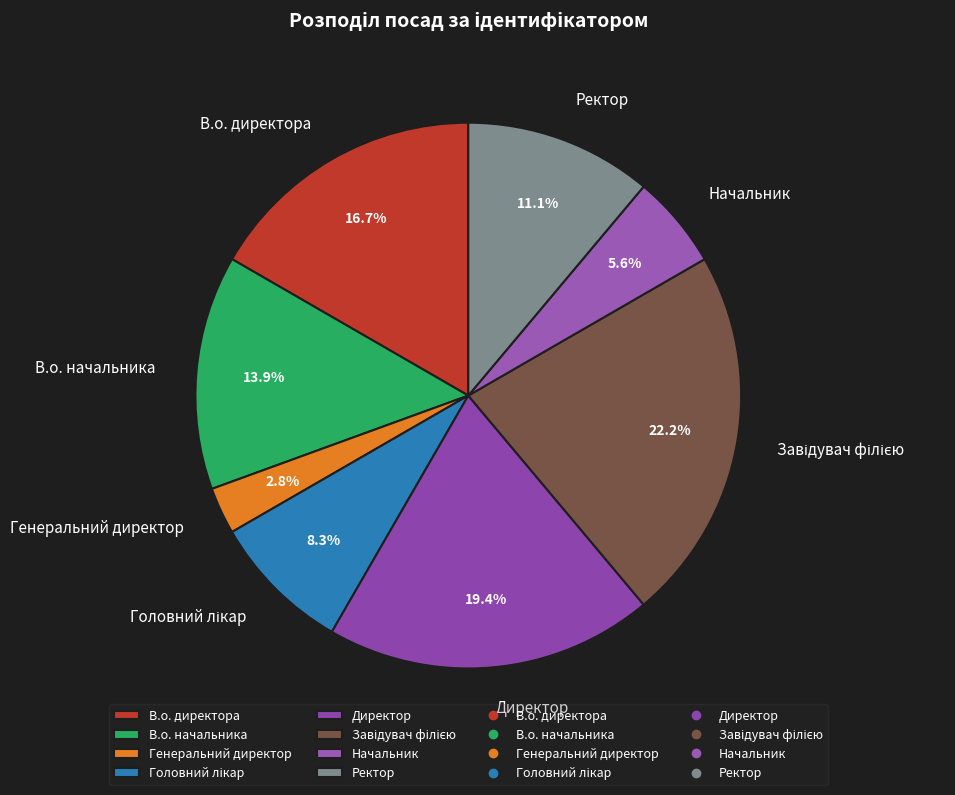

Is there any slice that represents more than half of the pie?

No